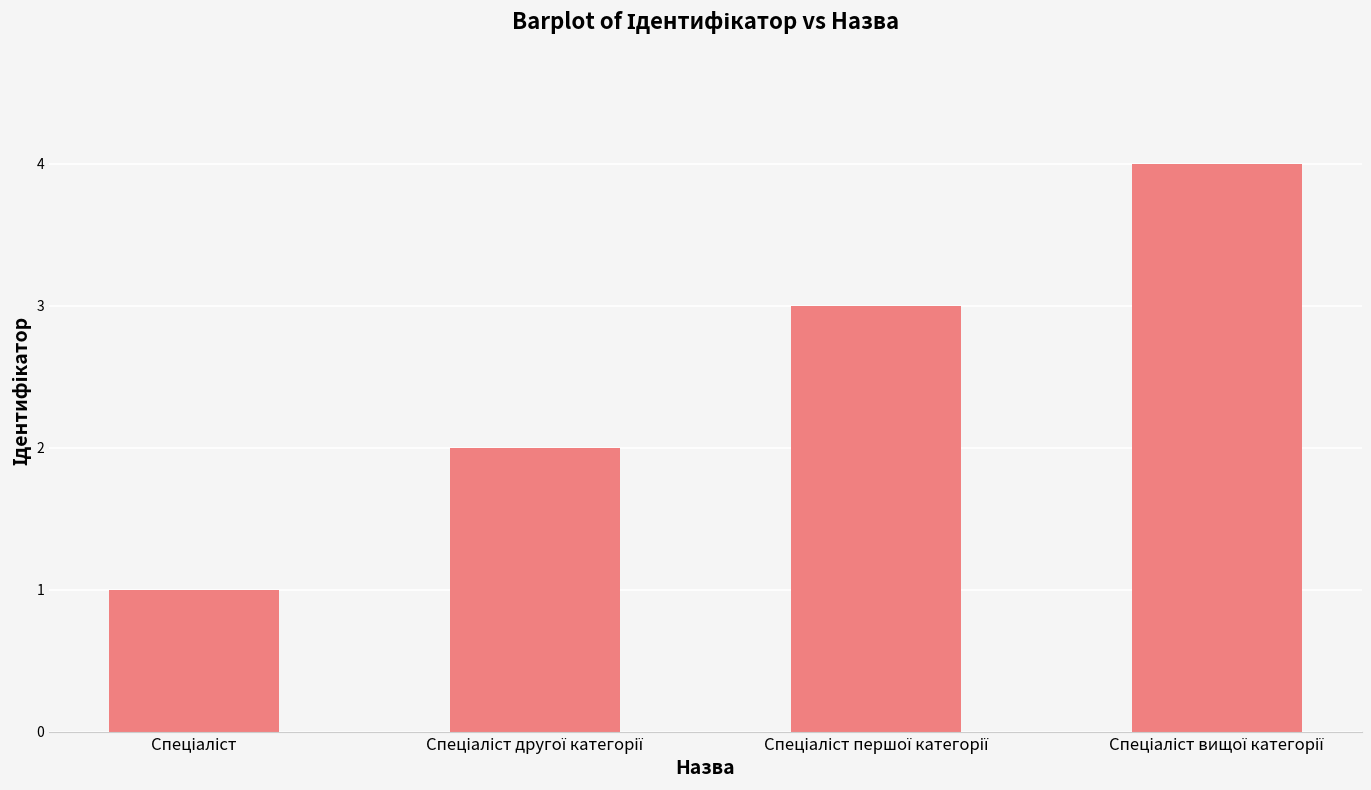

What is the value of the 1st bar from the left?

1